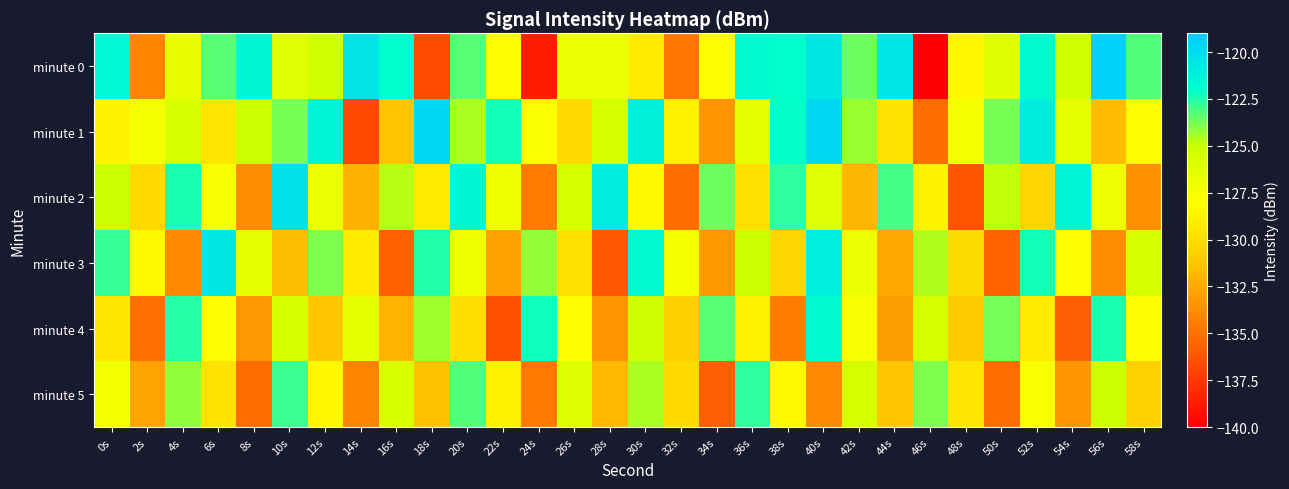

Which category has the lowest value across all series?

46s